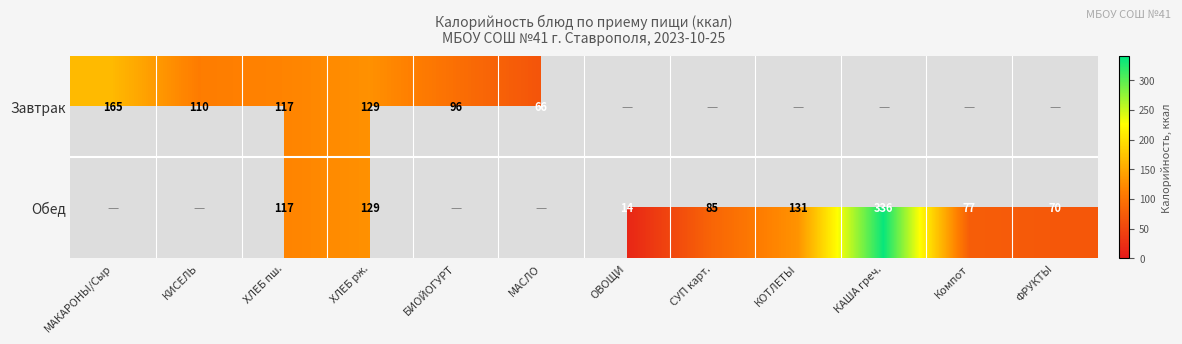

The Обед series shows 14 at ФРУКТЫ. True or false?

False